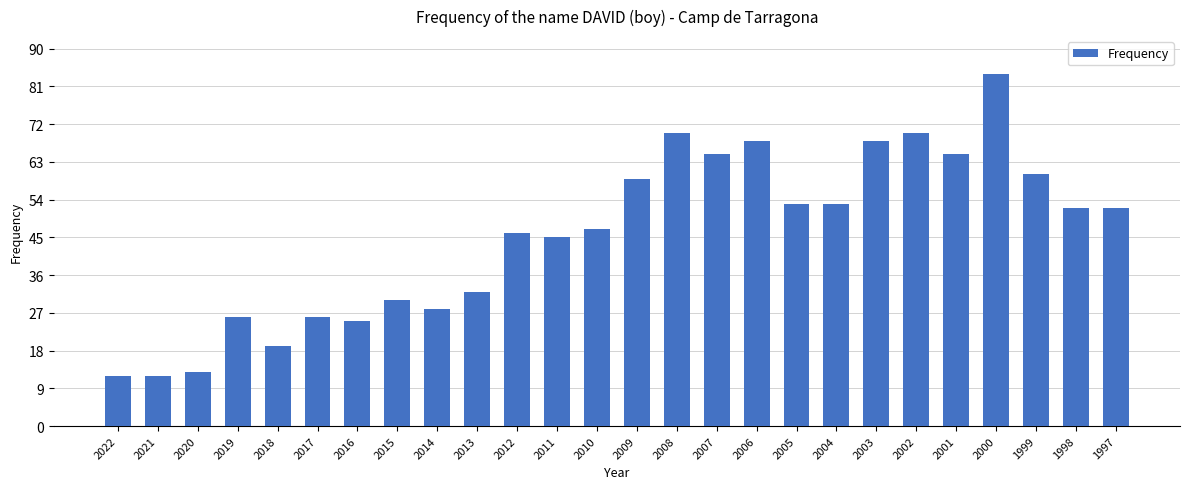

What is the average value?

45